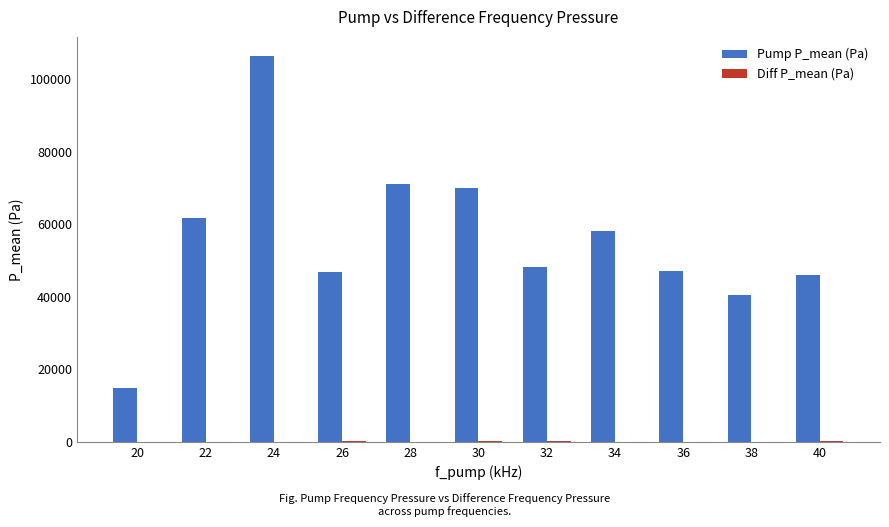

Which series changed the most between 26 and 34?

Pump P_mean (Pa)